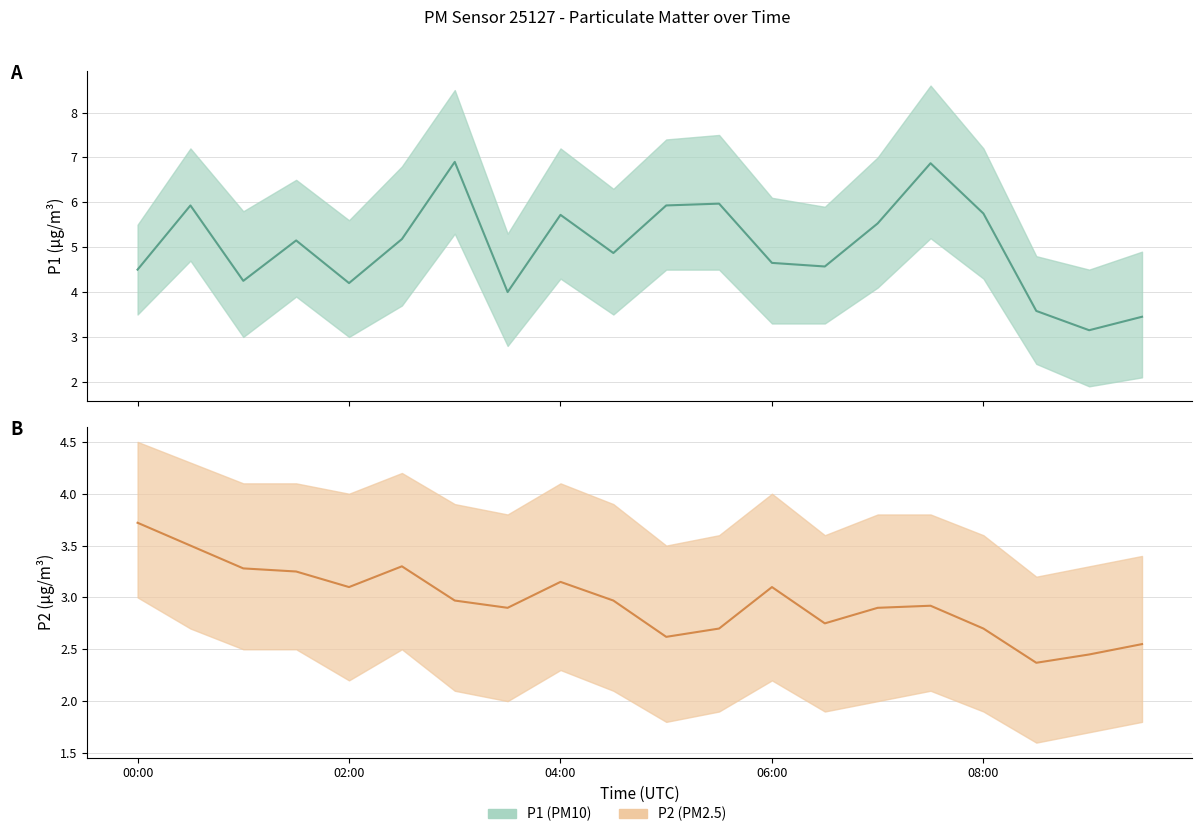

True or false: P1 has a value of 7.0 at 02:30.

False